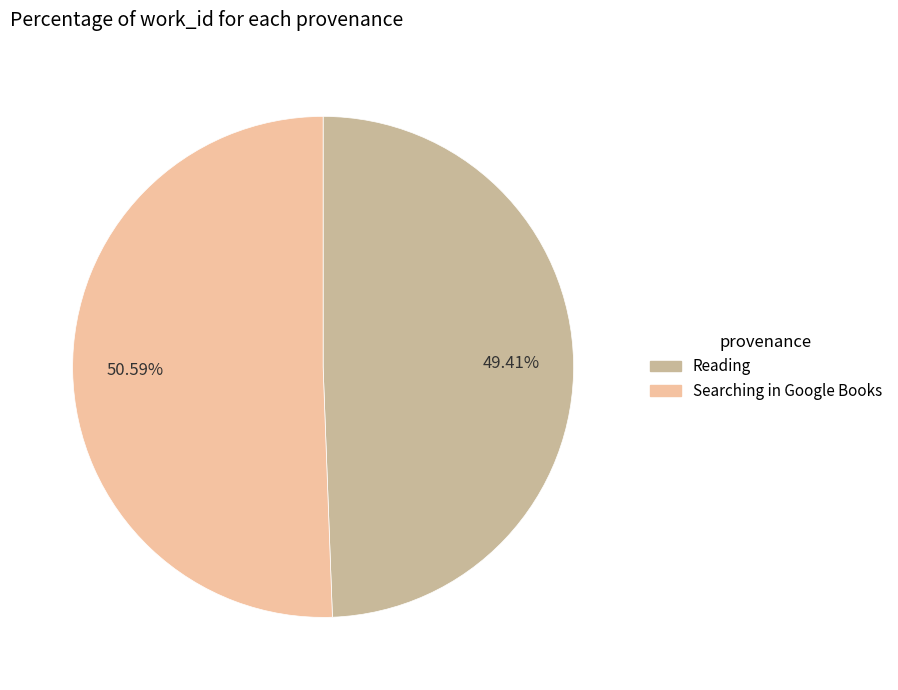

Combined, what portion of the pie is Reading and Searching in Google Books?

100.0%